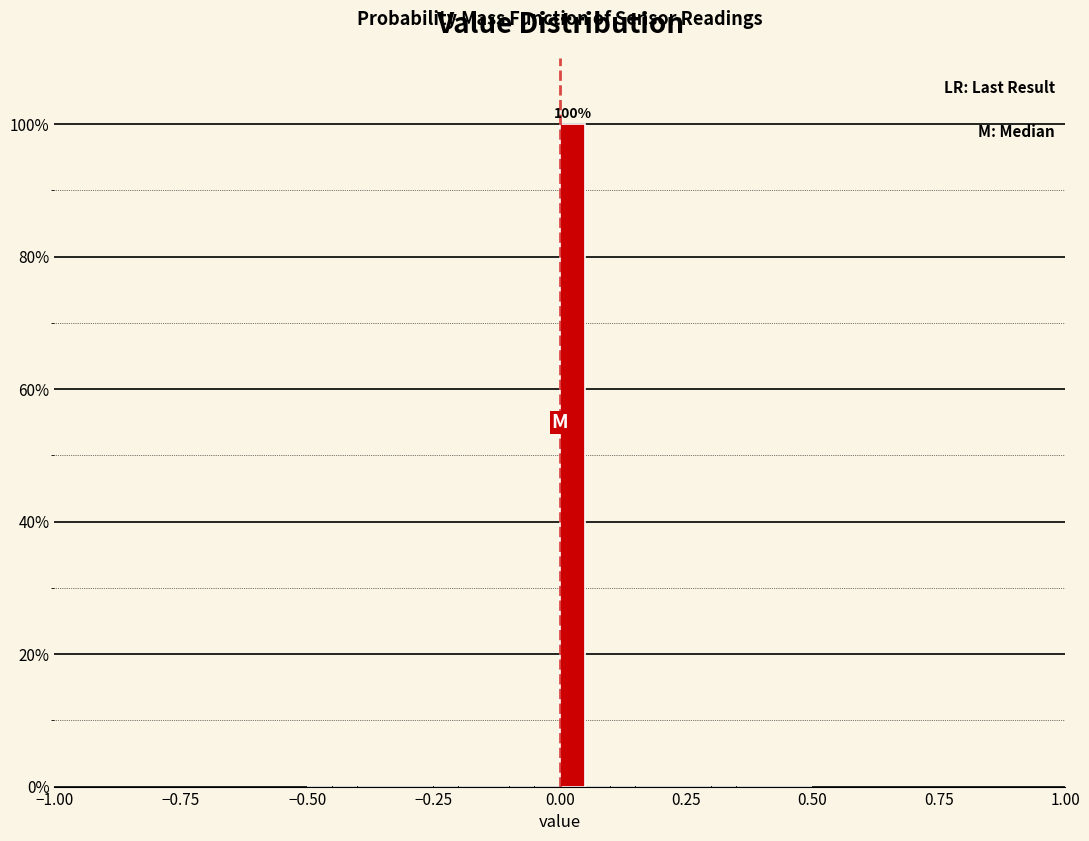

Around what value on the x-axis is the tallest bar? Give the approximate position of its centre, as read against the axis.

0.05